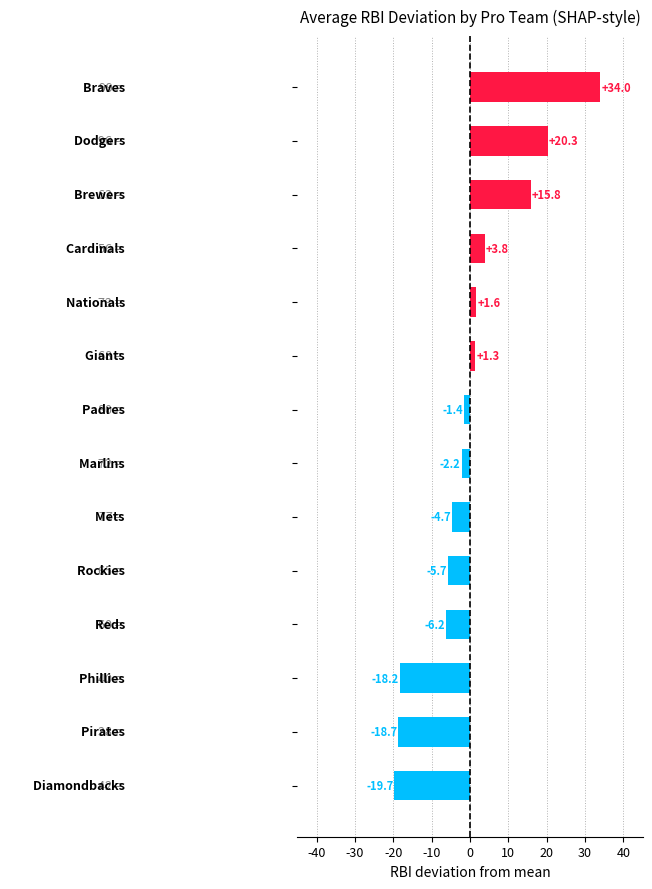

What is the difference between the maximum and minimum values?

53.7